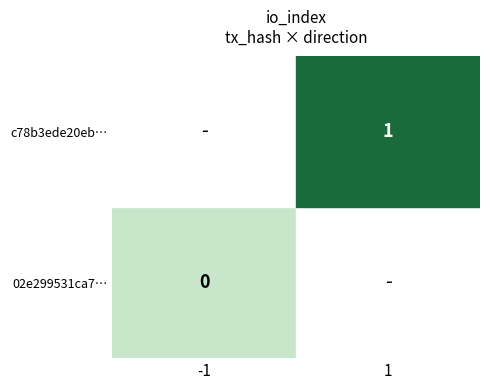

What is the greatest value displayed?

1